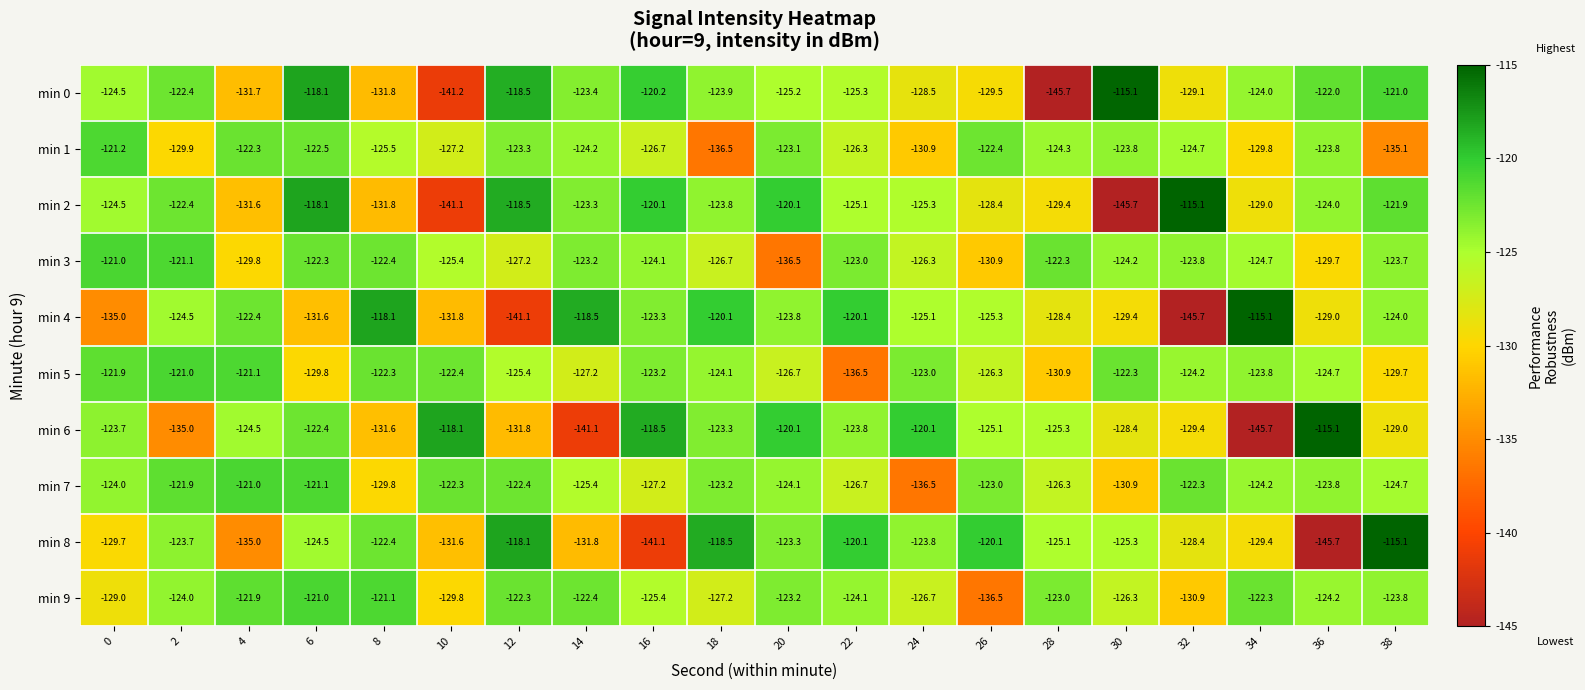

Which category has the lowest value in the min 0 series?

28